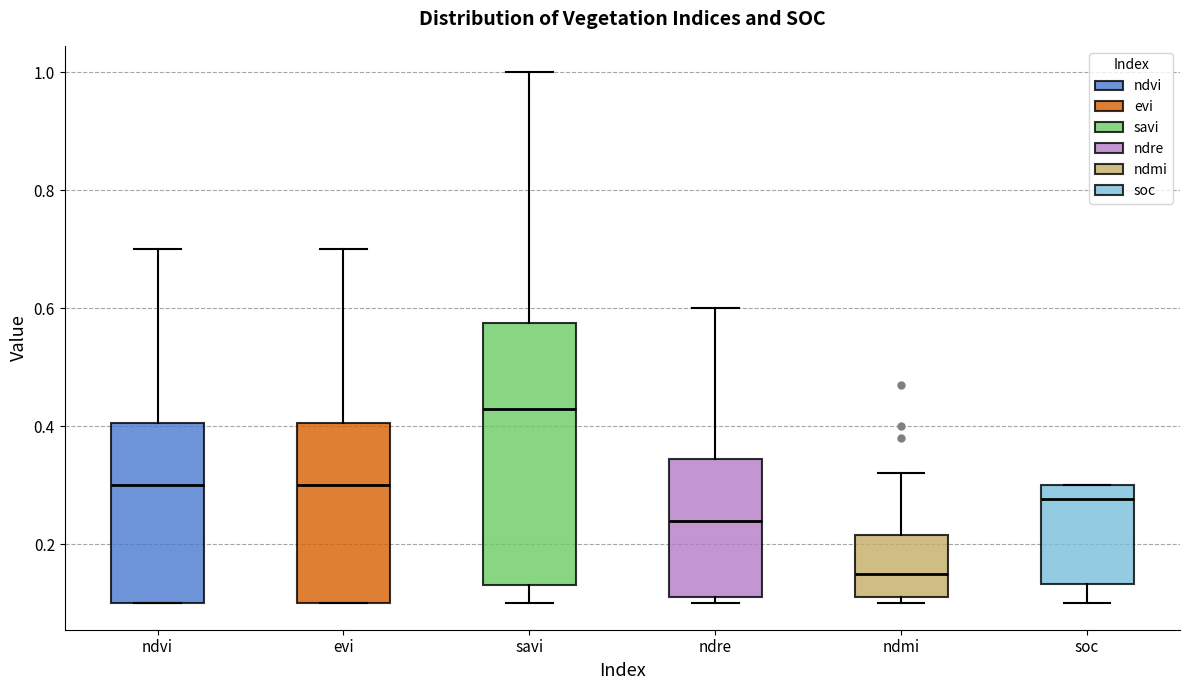

Which box is the tallest, from its lower edge to its upper edge?

savi